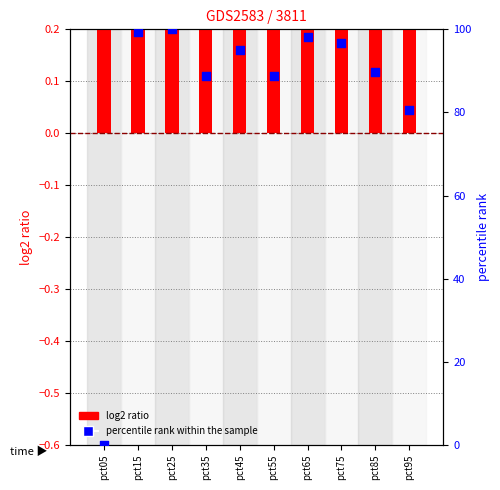

Which series has the largest Y range (max minus min)?

percentile rank within the sample